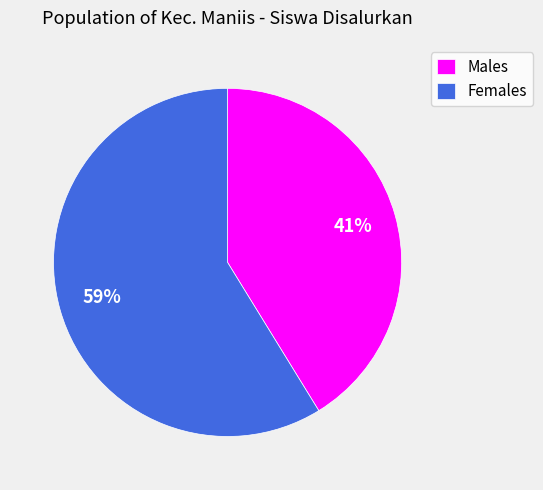

To the nearest percent, what percentage of the pie is Females?

59%